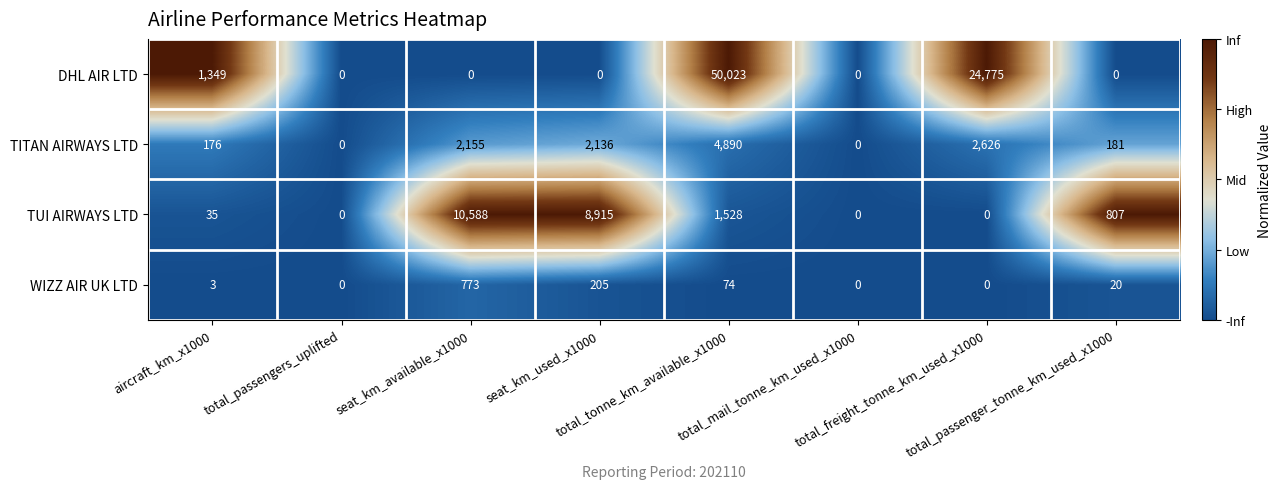

What is the average value of the WIZZ AIR UK LTD series?

134